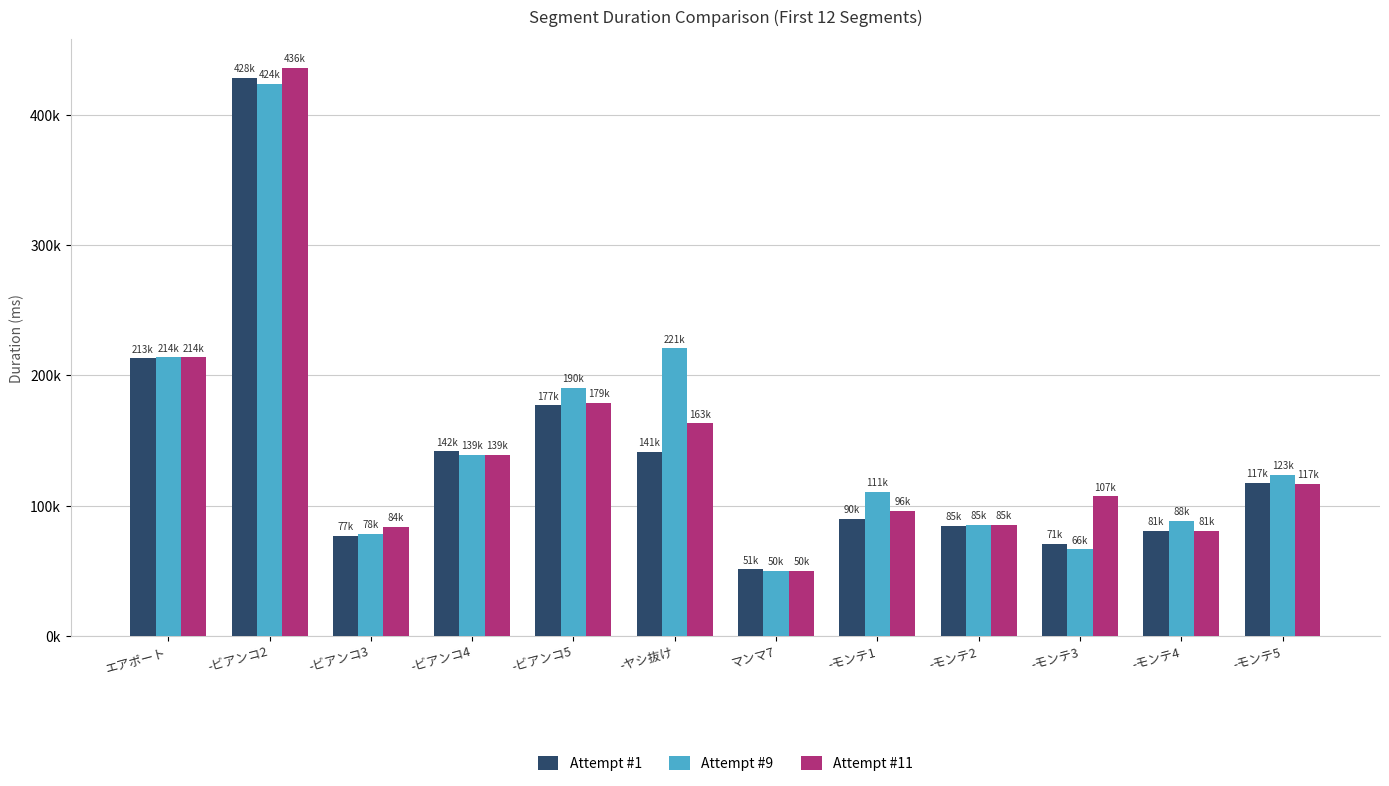

What are all the series names shown in the legend?

Attempt #1, Attempt #9, Attempt #11